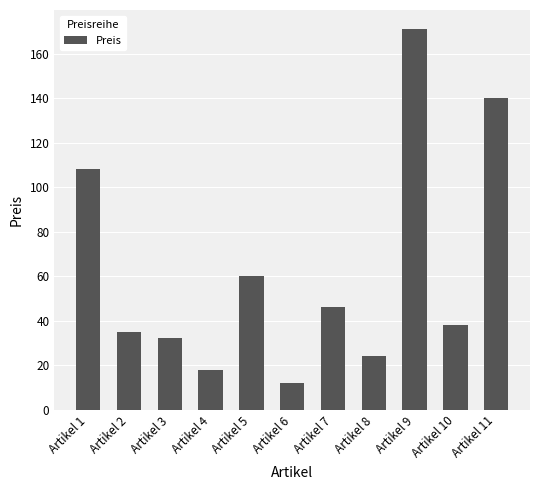

Reading left to right, list all the values displayed in this chart.

Artikel 1=108	Artikel 2=35	Artikel 3=32	Artikel 4=18	Artikel 5=60	Artikel 6=12	Artikel 7=46	Artikel 8=24	Artikel 9=171	Artikel 10=38	Artikel 11=140